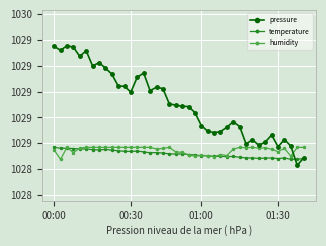

What are all the series names shown in the legend?

pressure, temperature, humidity